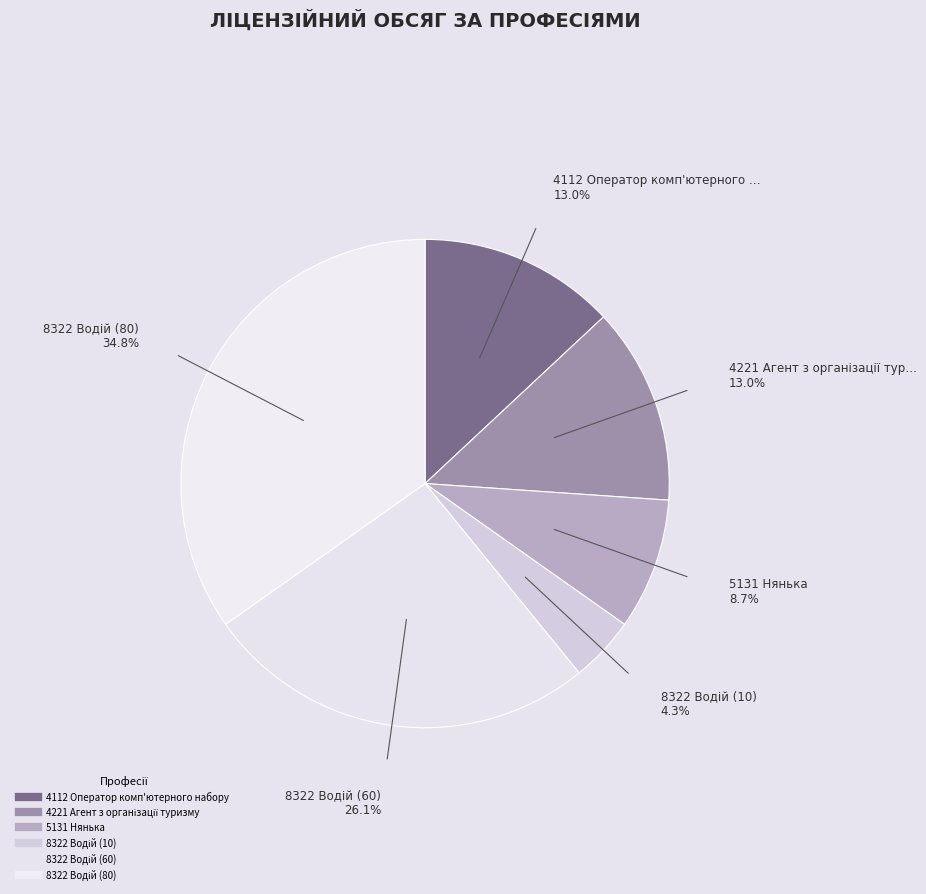

Approximately how many times larger is the value at 8322 Водій (80) compared to 4221 Агент з організації туризму?

2.7